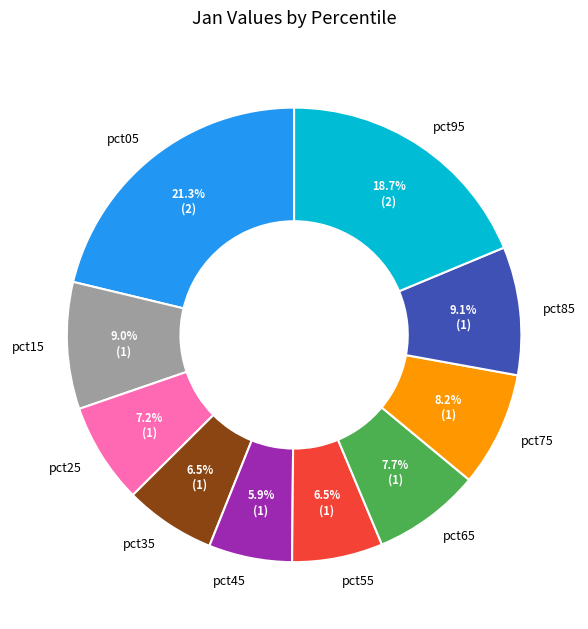

How much of the chart is everything except pct75?

91.8%